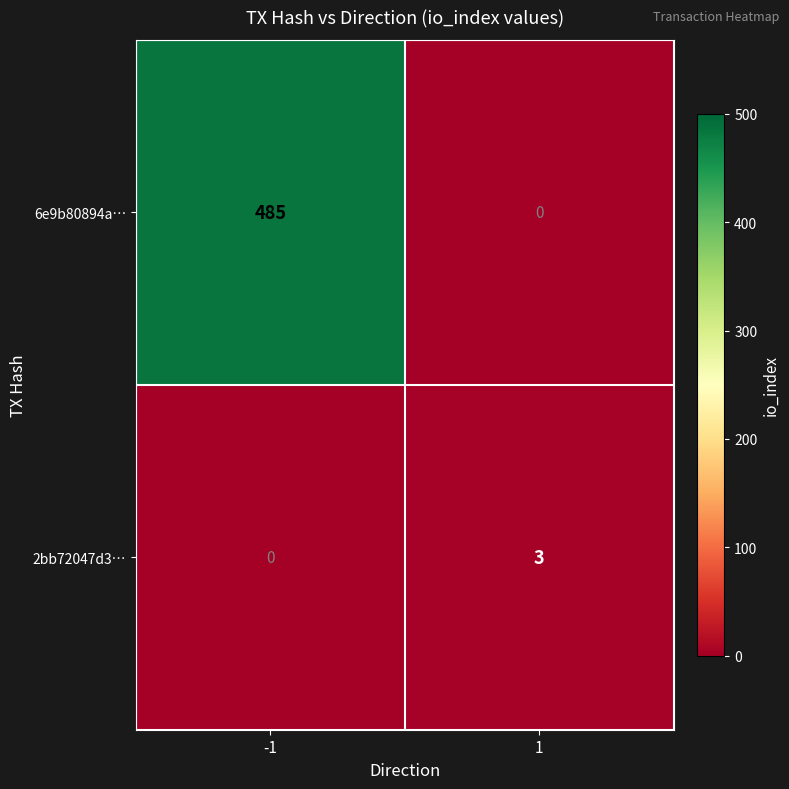

Reading left to right, transcribe all the data shown in this chart.

6e9b80894a…: 485	0
2bb72047d3…: 0	3